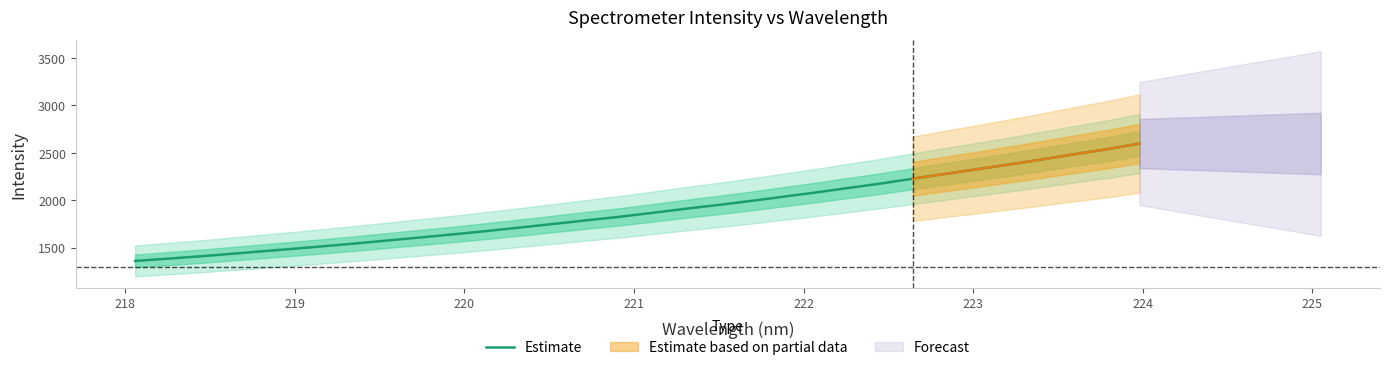

What is the highest value of the Estimate series?

2598.0